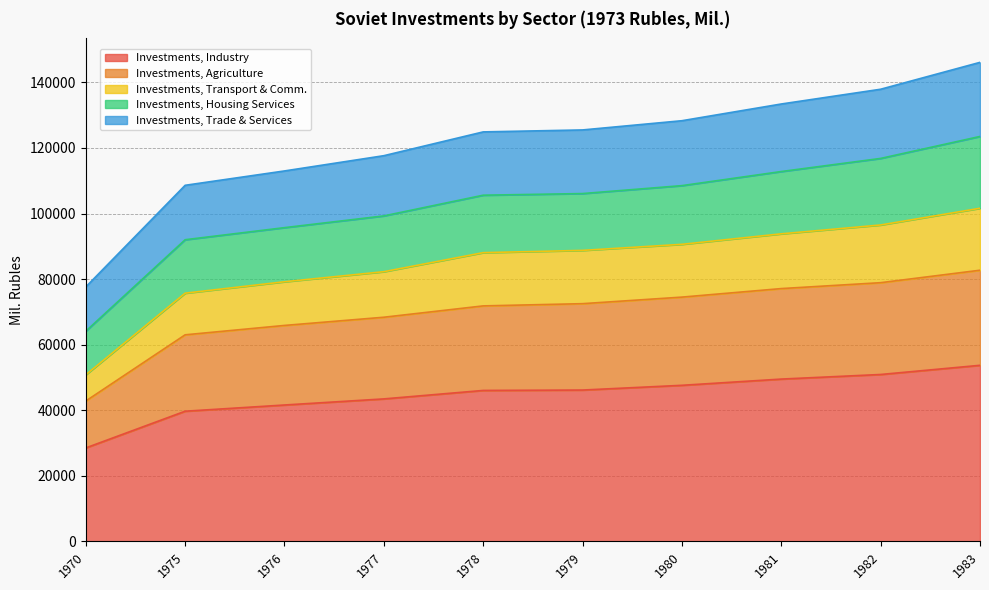

Which category has the lowest value in the Investments, Industry series?

1970